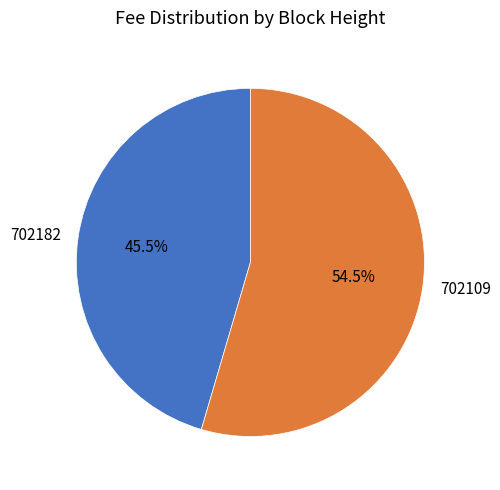

Does 702182 represent more than half of the total?

No